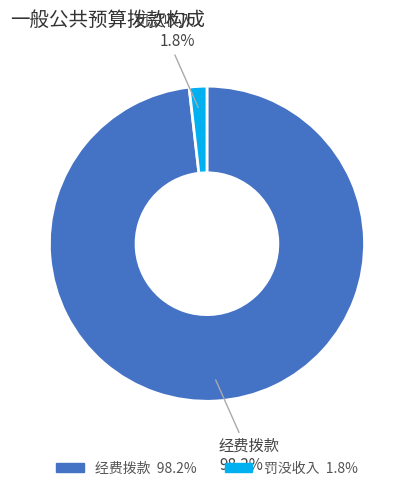

Is the sum of 罚没收入 and 经费拨款 greater than half?

Yes